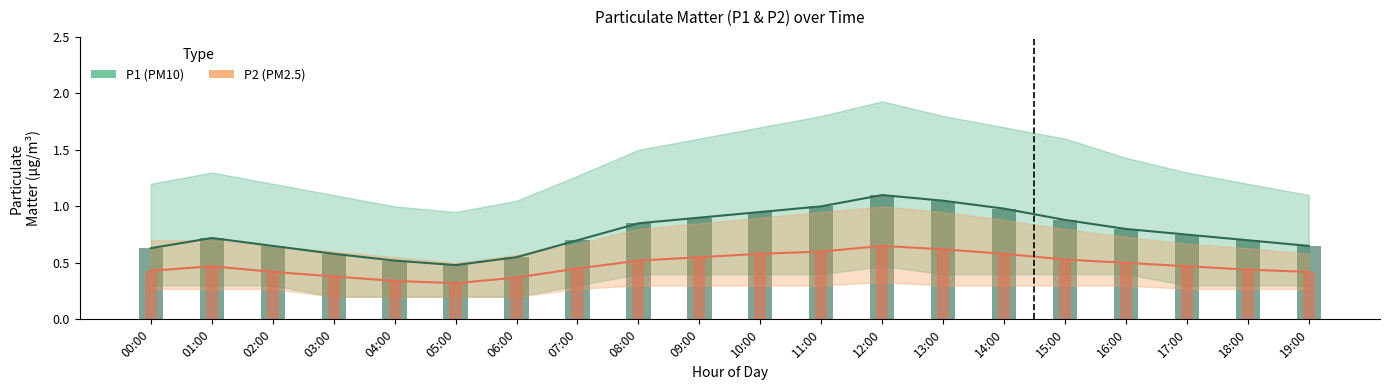

What are all the series names shown in the legend?

P1 (PM10), P2 (PM2.5)